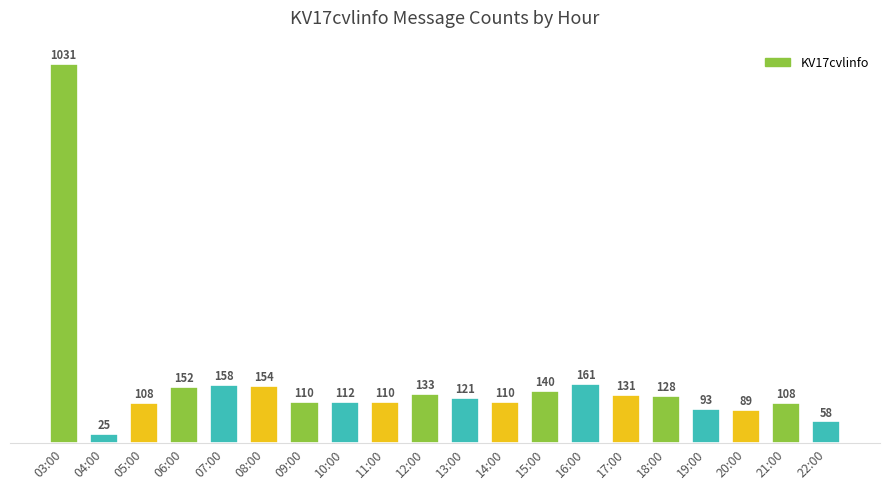

What is the ratio of the value at 21:00 to the value at 18:00?

0.8